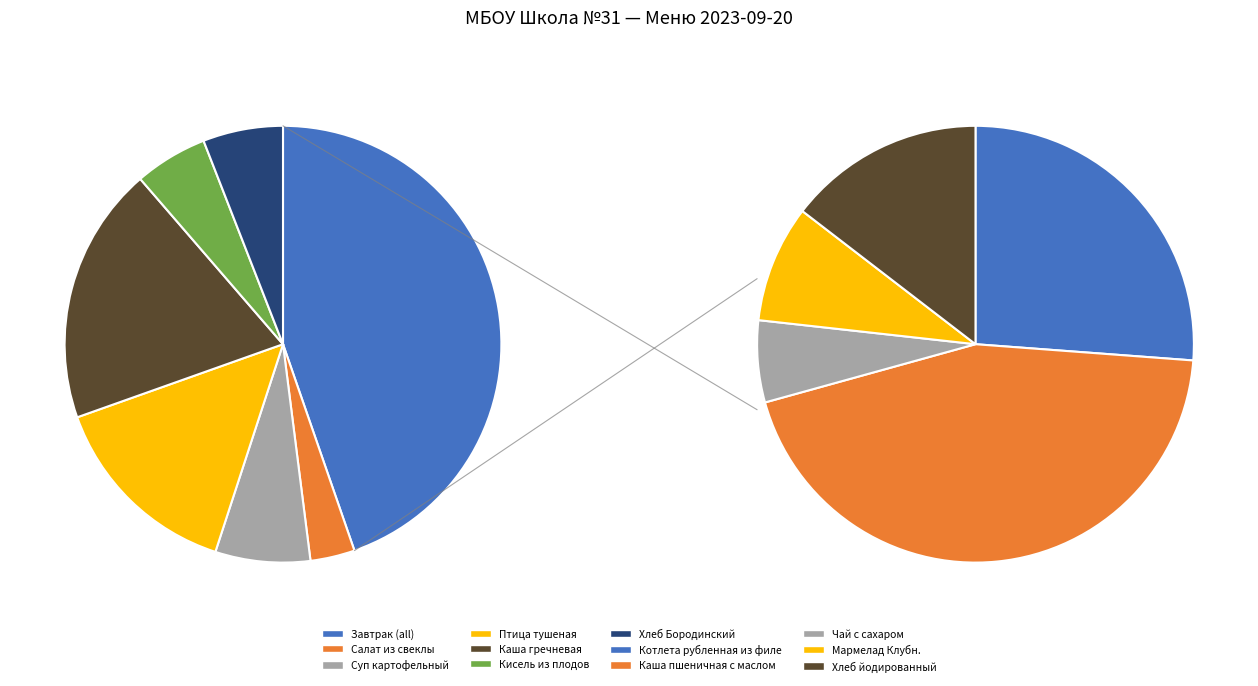

Between Мармелад Клубн. and Хлеб йодированный, which is larger?

Хлеб йодированный